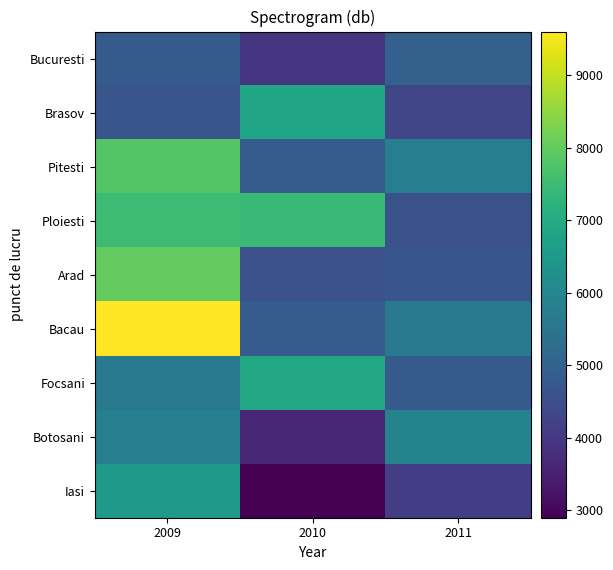

At how many categories does at least one series exceed 3797?

3